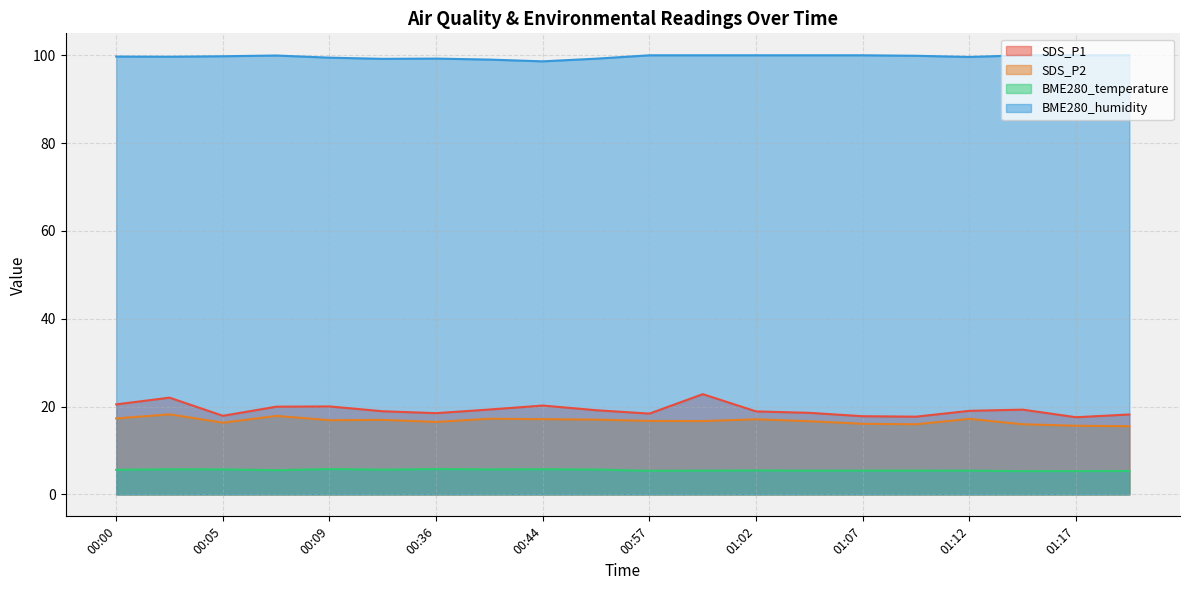

How many data points in SDS_P2 are less than 16?

4